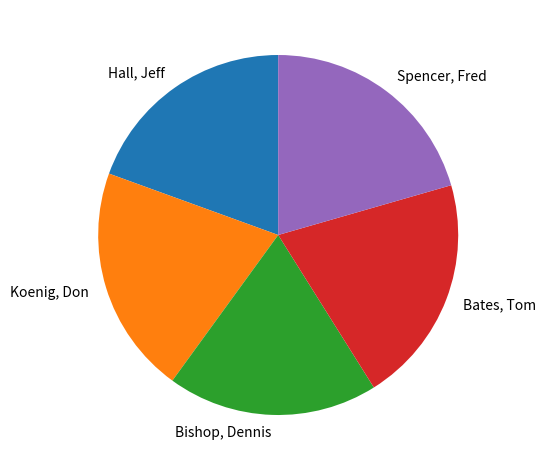

What is the ratio of the value at Spencer, Fred to the value at Hall, Jeff?

1.1